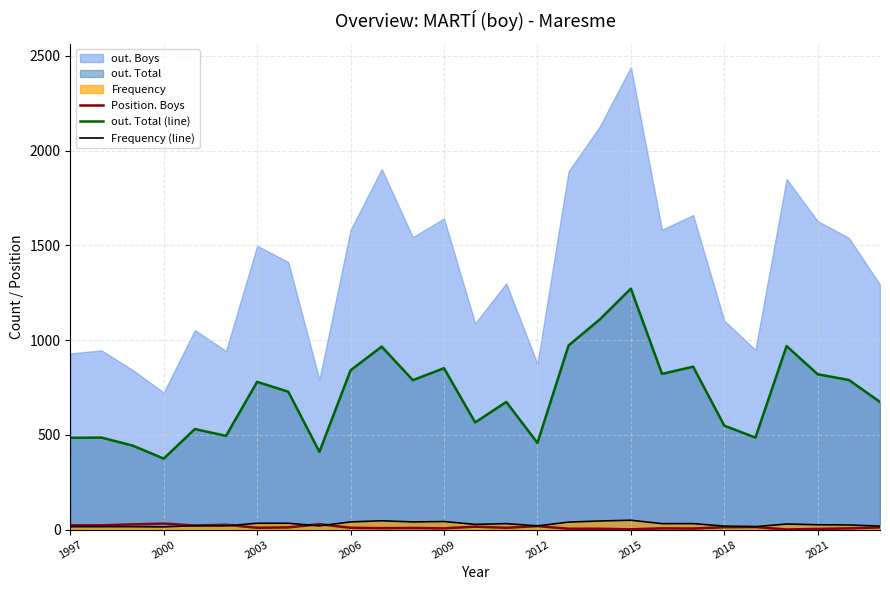

Reading left to right, transcribe all the data shown in this chart.

Position. Boys: 23	23	28	32	22	26	10	12	29	10	8	9	7	16	10	19	5	5	2	7	6	13	14	1	4	7	12
out. Total (line): 485	486	444	375	531	495	780	728	411	841	966	789	852	566	674	458	972	1109	1272	822	860	549	486	969	820	790	674
Frequency (line): 16	16	16	15	21	20	34	34	20	41	47	41	43	28	32	20	40	46	50	32	32	19	16	30	26	25	19